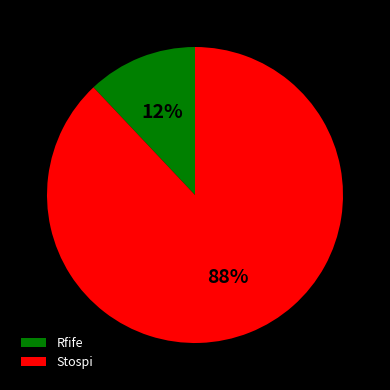

How many segments does this pie chart have?

2